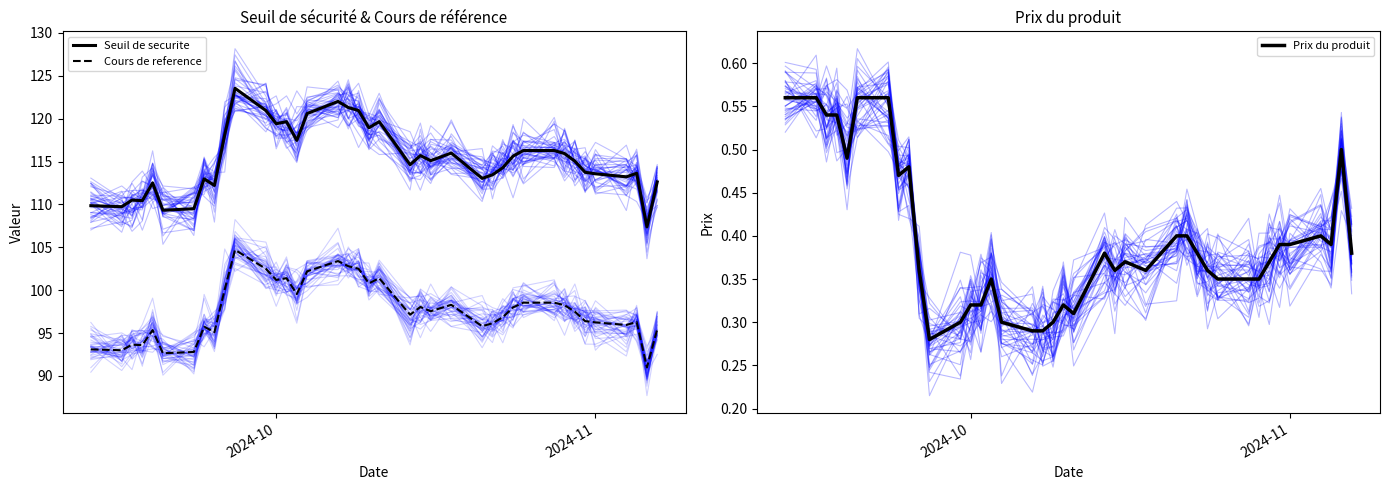

What is the maximum value shown in the chart?

123.5